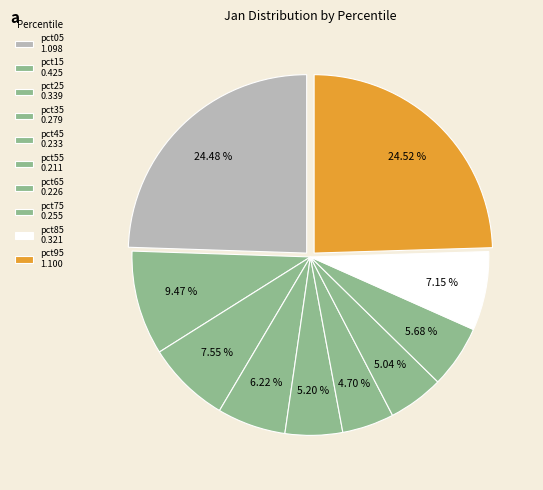

Is there a majority slice in this chart?

No